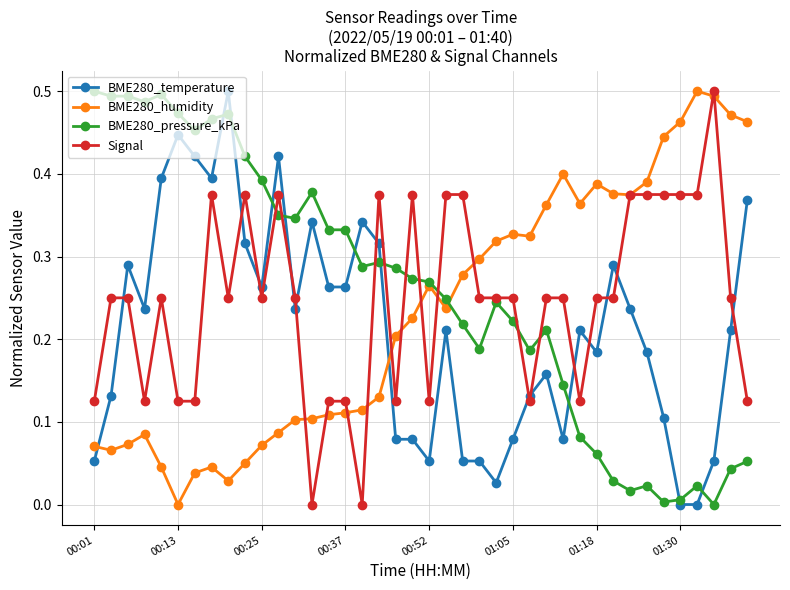

Which series ends up on top after the final intersection of Signal and BME280_temperature?

BME280_temperature